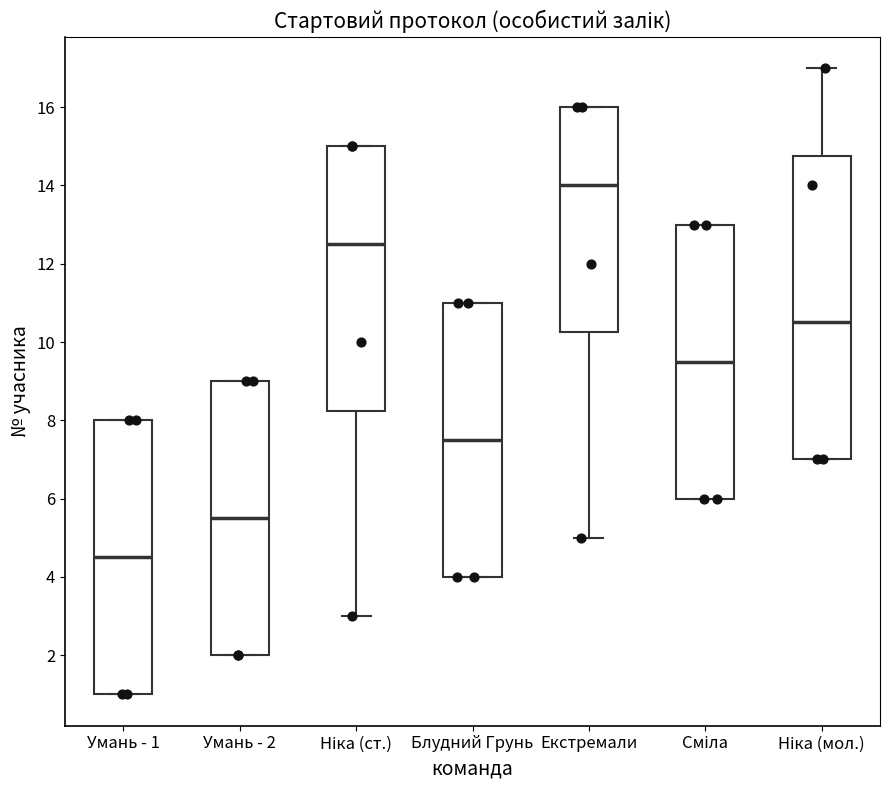

Which box has the lowest median line?

Умань - 1